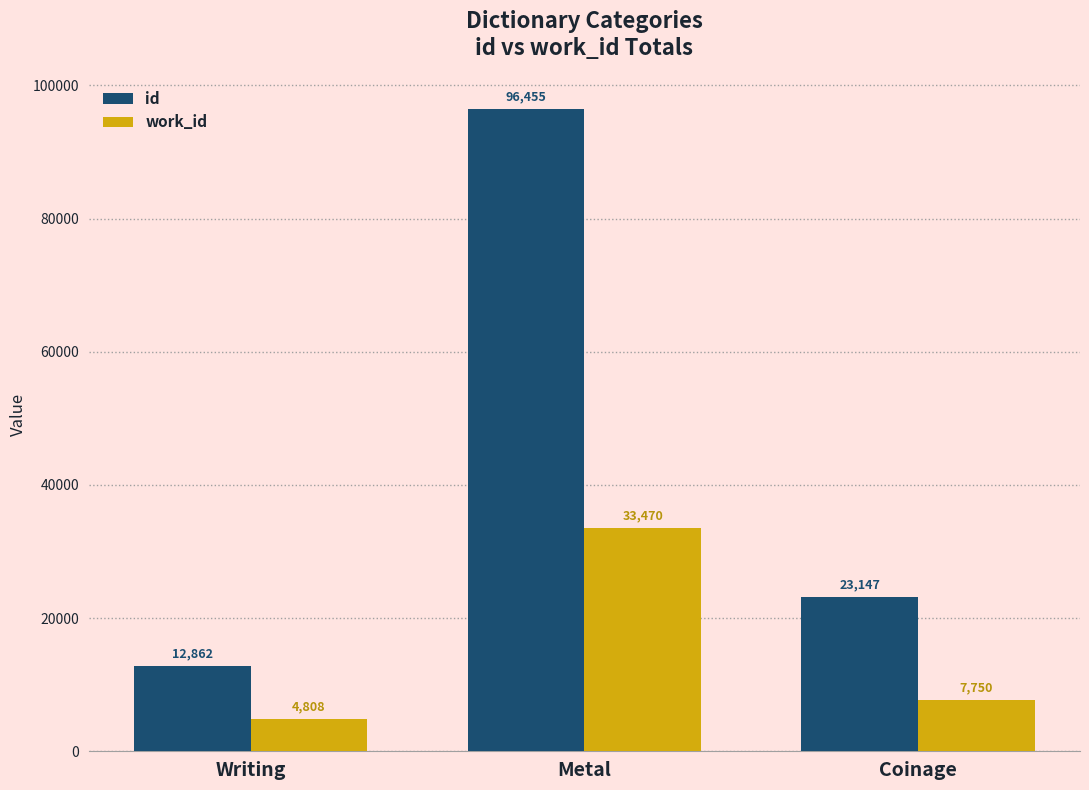

How many work_id values are between 4808 and 33470?

3